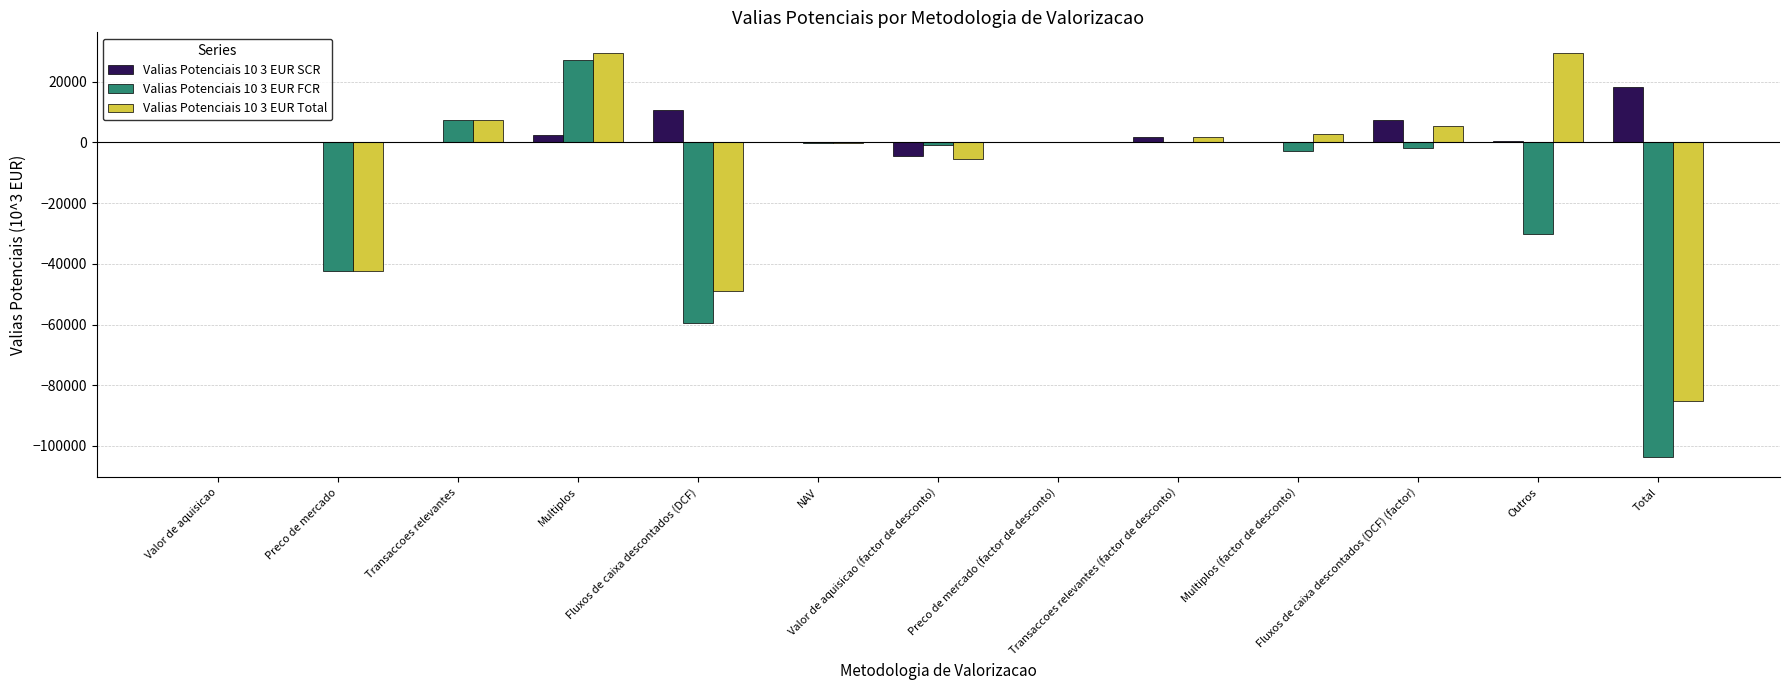

Where is Valias Potenciais 10 3 EUR FCR nearest to the value -38364?

Preco de mercado